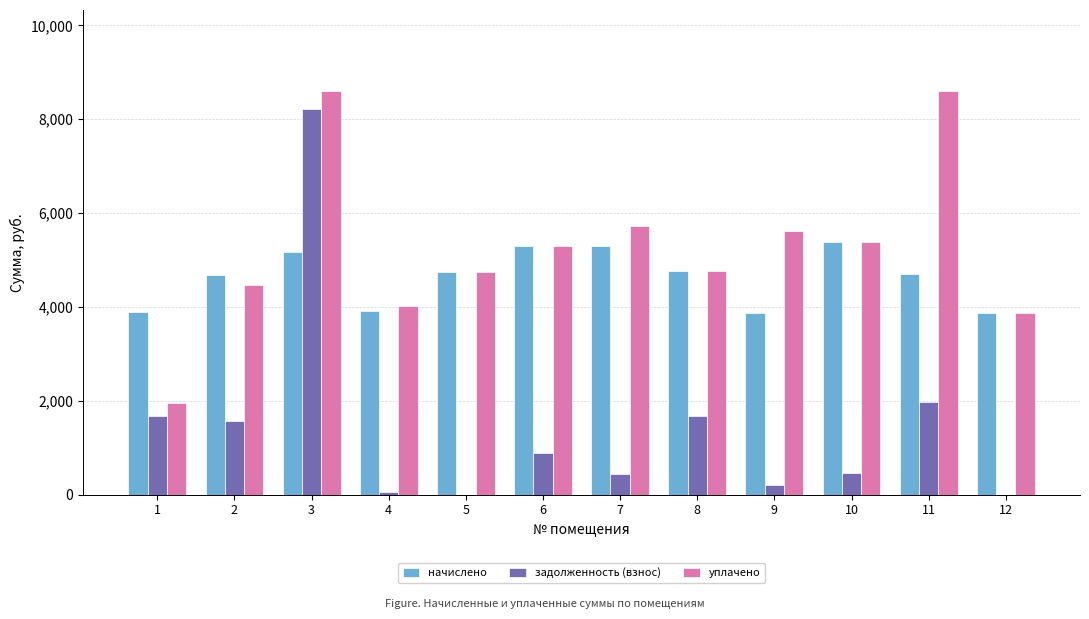

The value of задолженность (взнос) at 6 is 890.6. True or false?

True